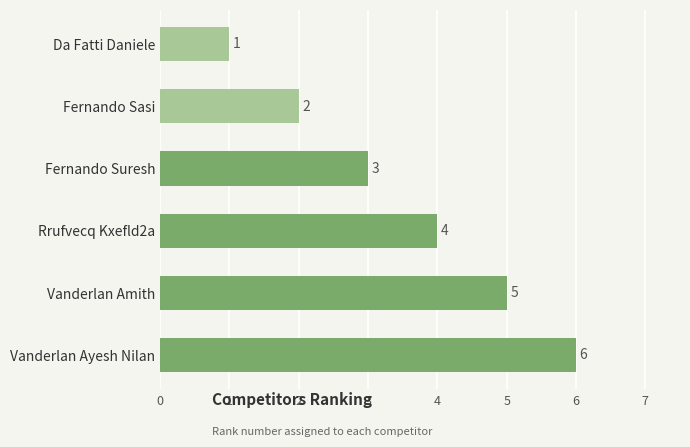

Where is the data nearest to the value 3?

Fernando Suresh